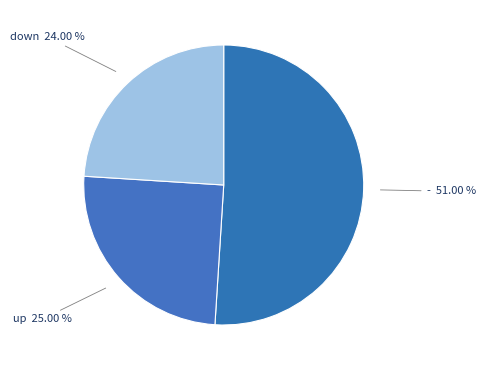

Is there any slice that represents more than half of the pie?

Yes